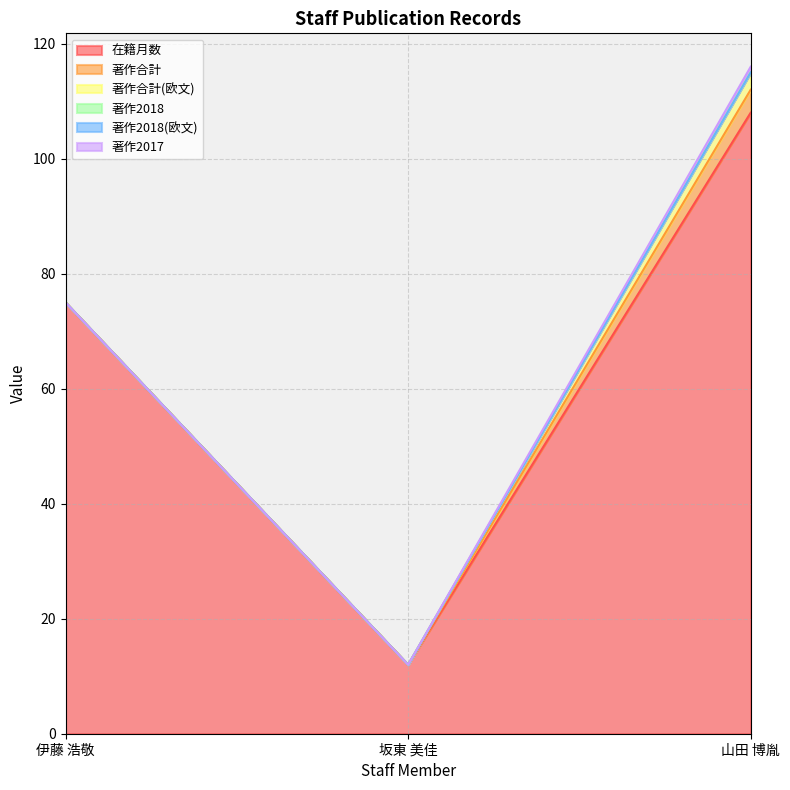

Reading left to right, extract all data points from this chart.

在籍月数: 75	12	108
著作合計: 0	0	4
著作合計(欧文): 0	0	3
著作2018: 0	0	0
著作2018(欧文): 0	0	0
著作2017: 0	0	1